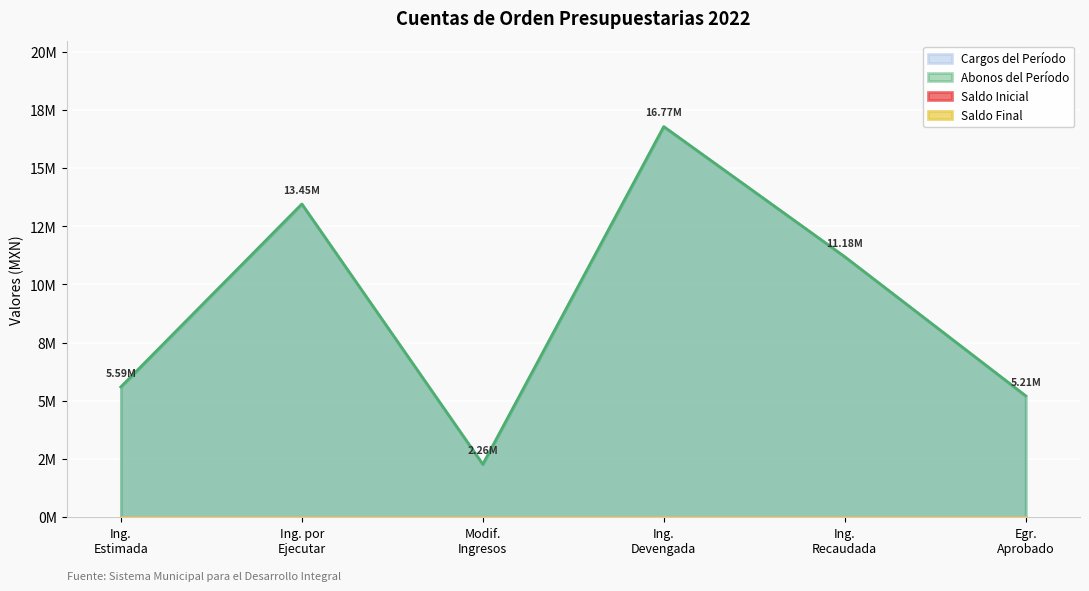

True or false: Cargos del Período and Abonos del Período intersect in this chart.

False